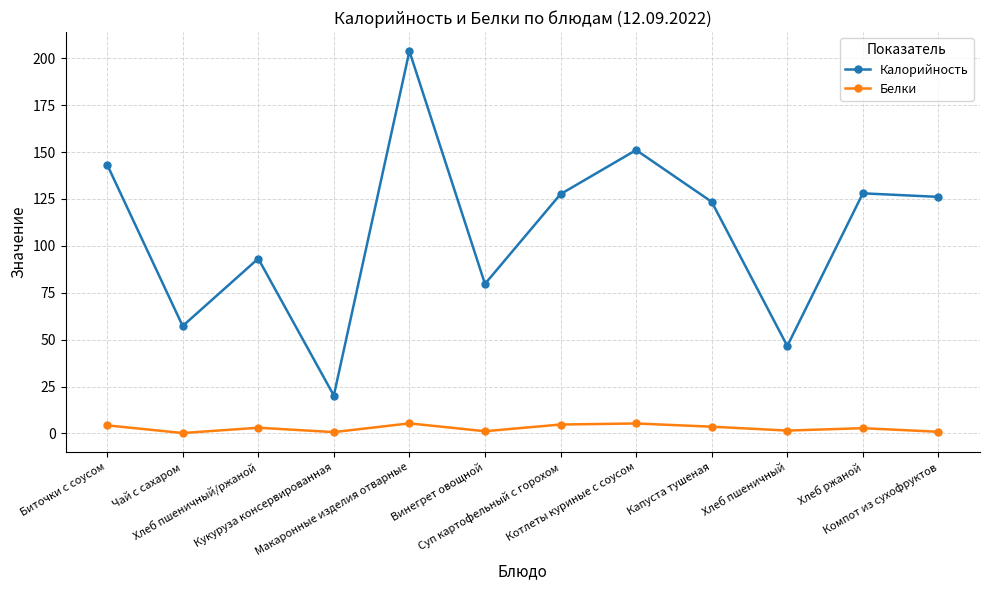

What position from the right is Макаронные изделия отварные?

8